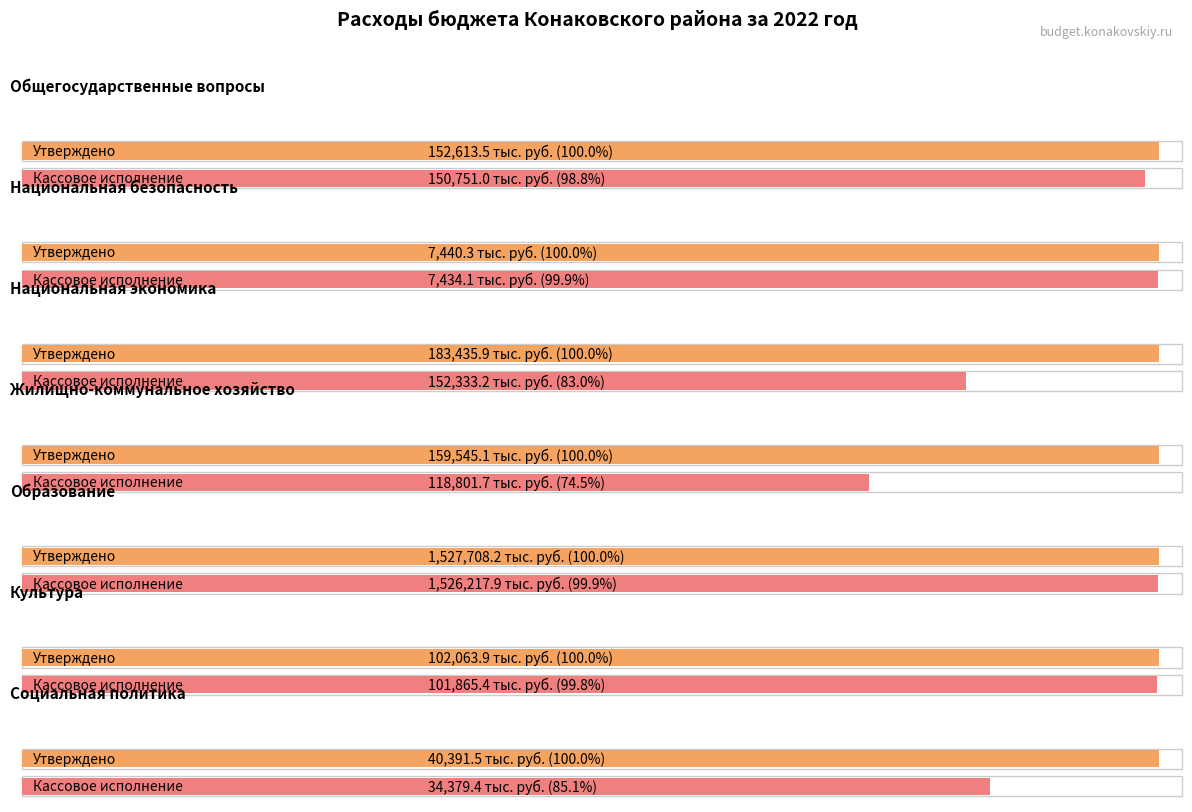

Count the number of data series in this chart.

2